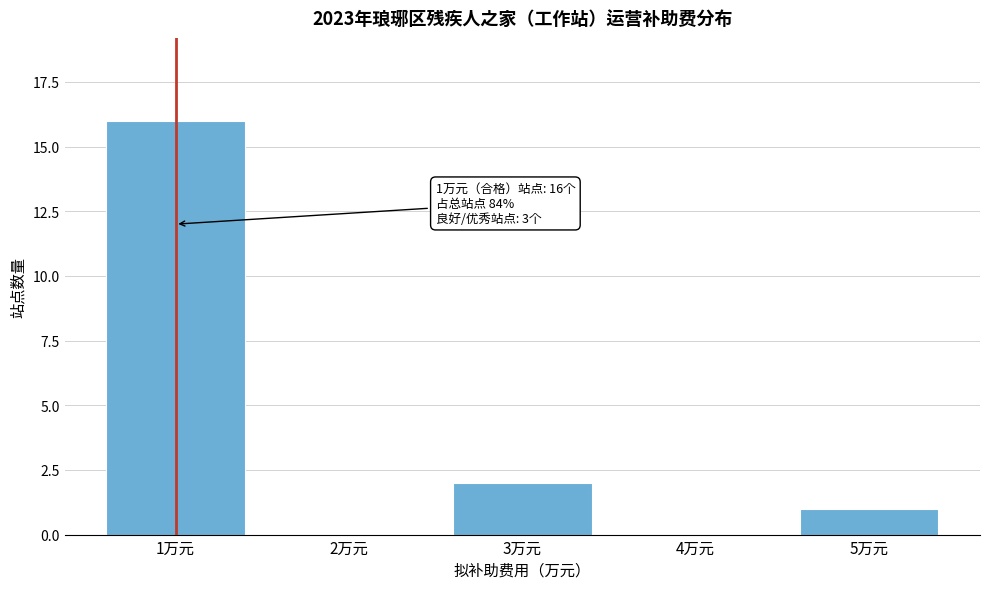

Reading left to right, transcribe all the data shown in this chart.

1万元=16	2万元=0	3万元=2	4万元=0	5万元=1